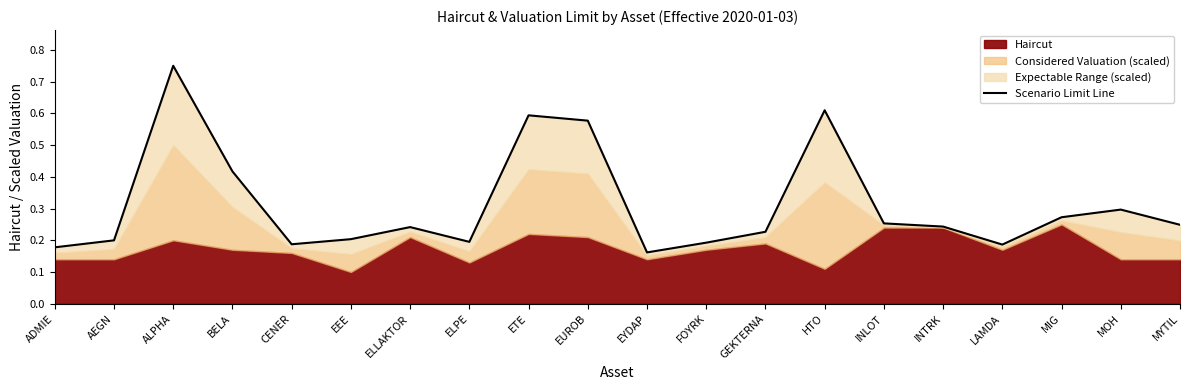

Count the number of categories in the chart.

20